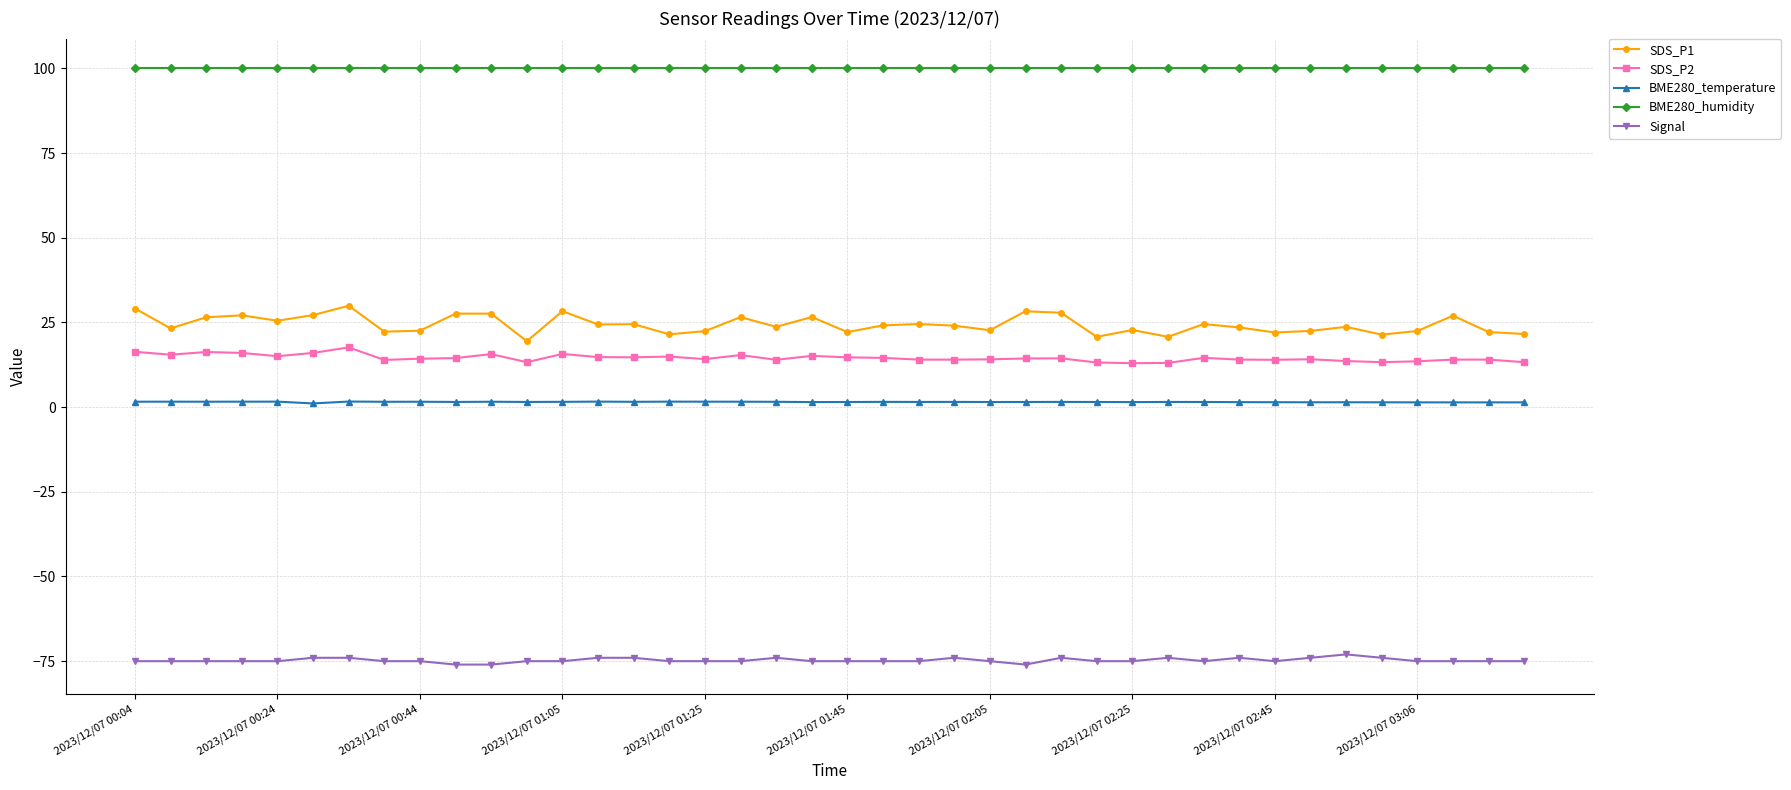

At how many categories does at least one series exceed 47?

40